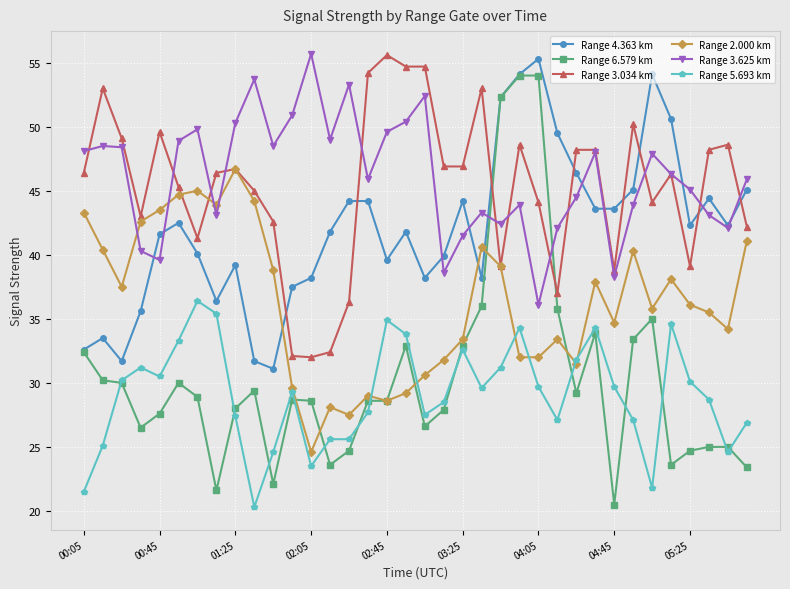

What is the value of the Range 6.579 km point at the 10th from the left?

29.4